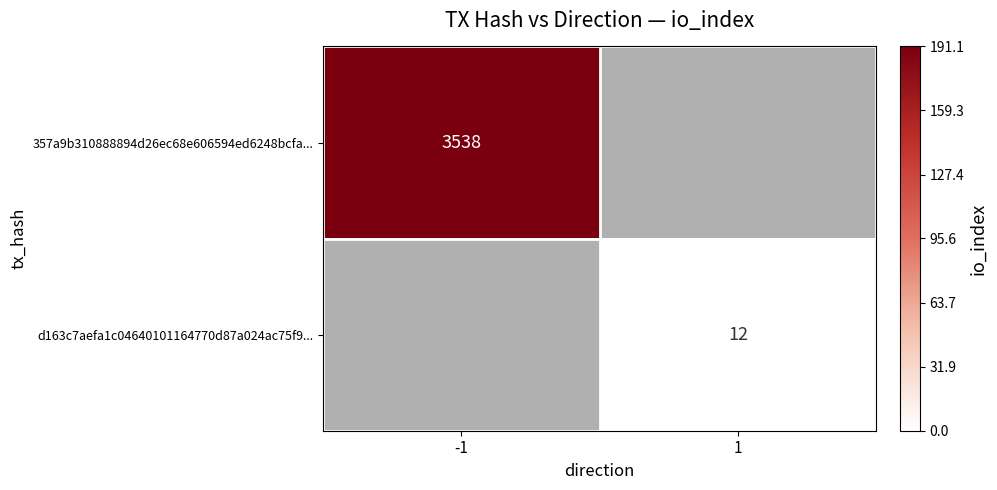

Is it true that d163c7aefa1c04640101164770d87a024ac75f9... equals 12 at 1?

True